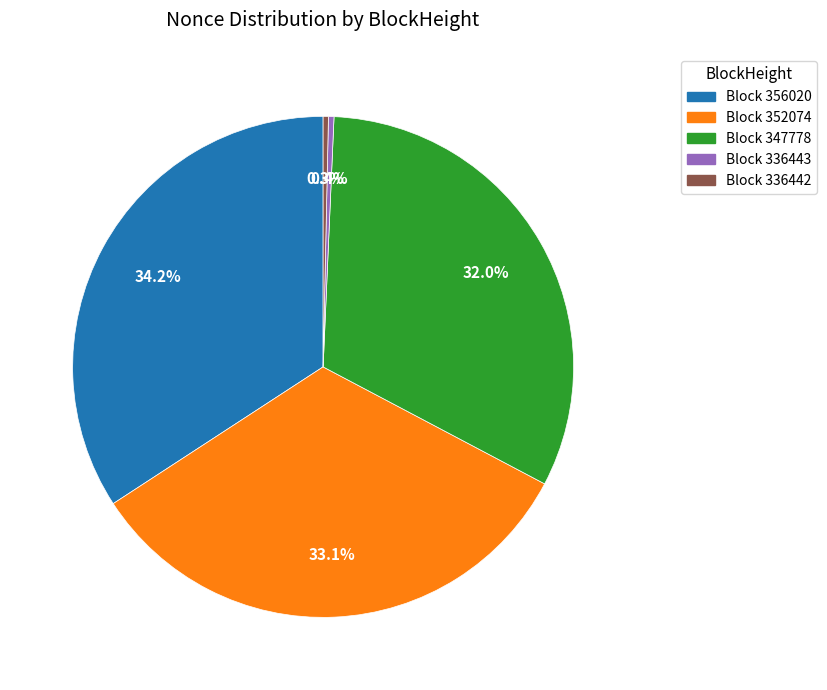

How many slices are in this pie chart?

5